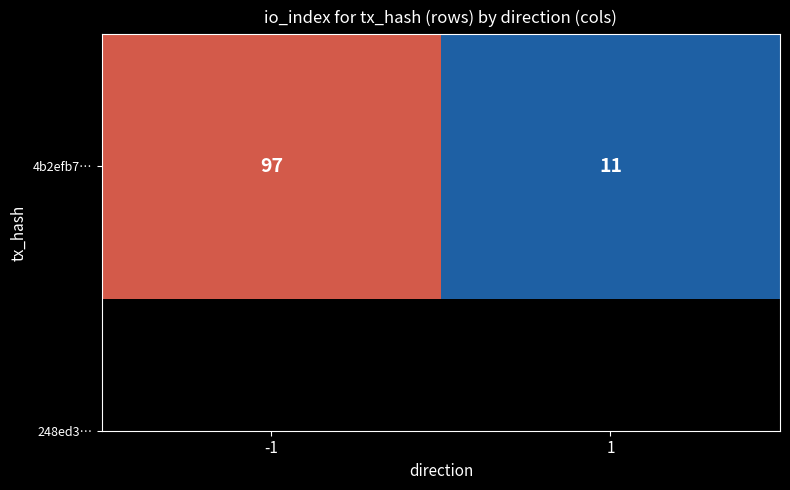

What is the maximum value shown in the chart?

97